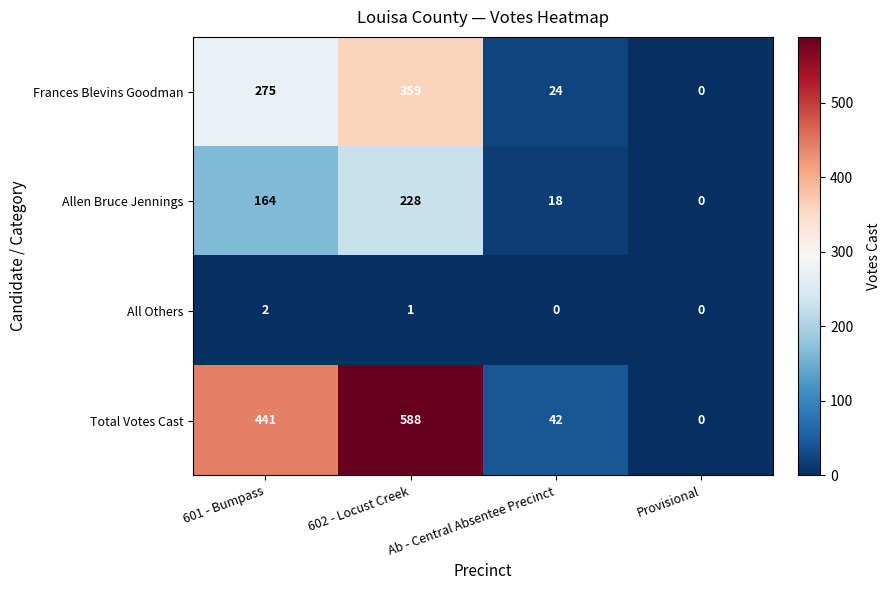

What is the maximum value shown in the chart?

588